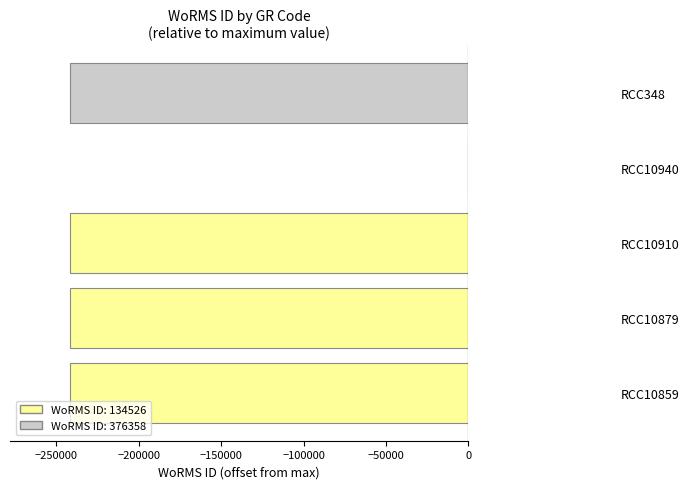

Between RCC10940 and RCC10910, which is larger?

RCC10940